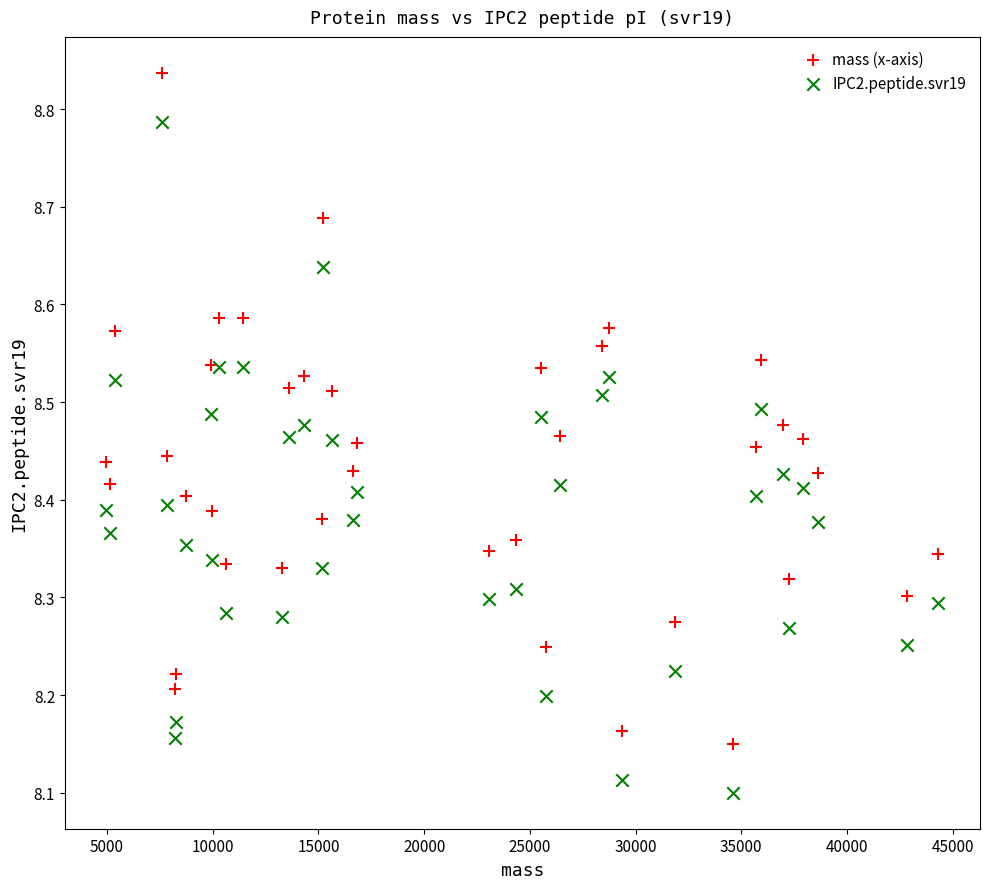

What are all the series names shown in the legend?

mass (x-axis), IPC2.peptide.svr19